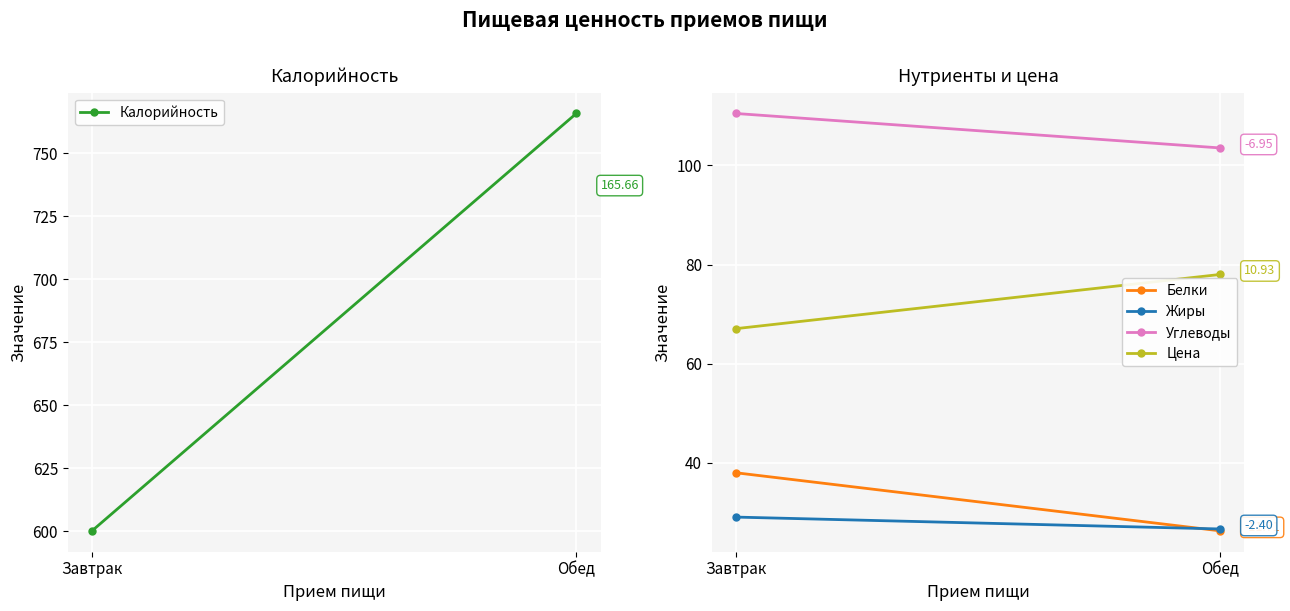

True or false: Белки has a value of 26.3 at Обед.

True